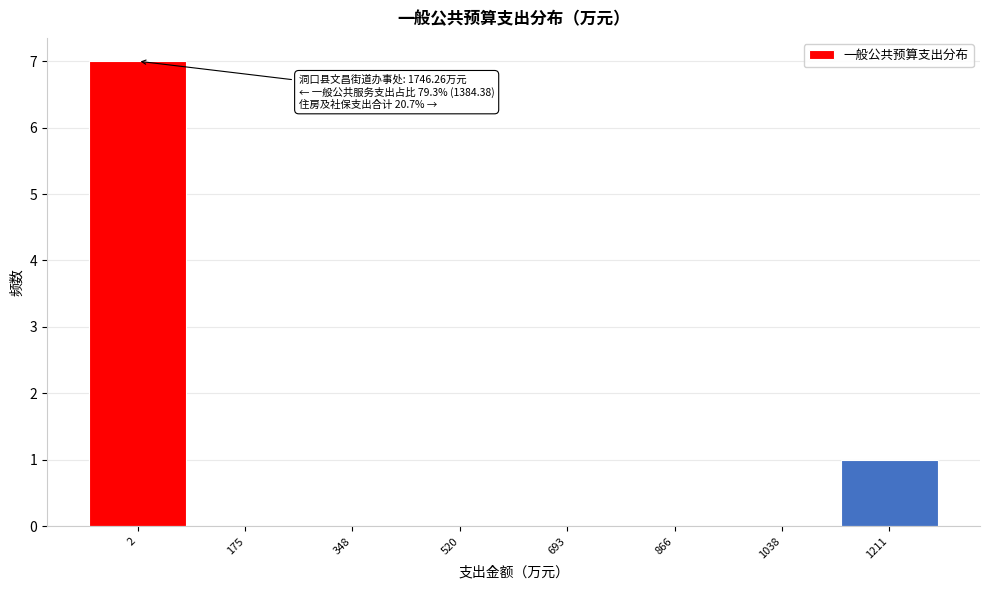

Reading left to right, what are all the values shown in this chart?

2=7	175=0	348=0	520=0	693=0	866=0	1038=0	1211=1